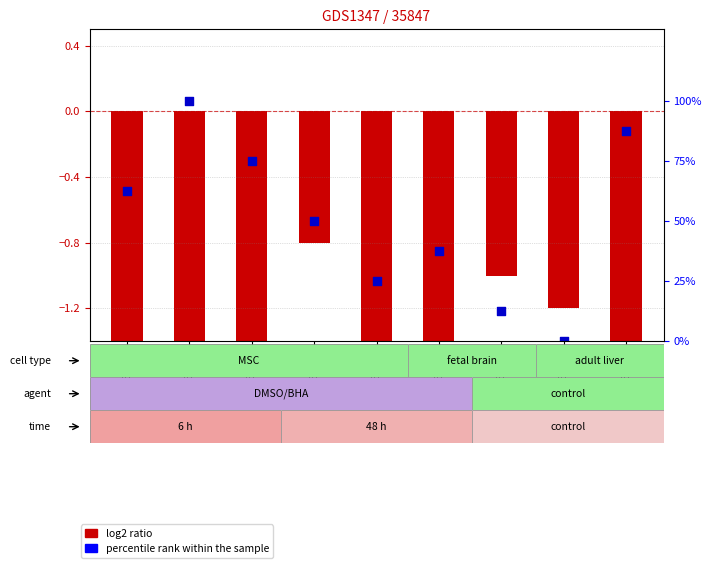

Which series has the widest spread of Y values?

percentile rank within the sample